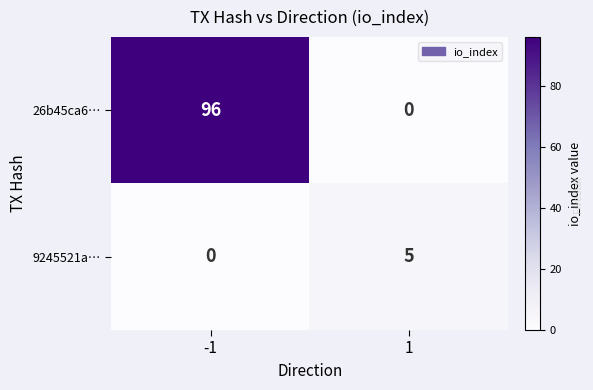

Which series has the largest range (max minus min)?

26b45ca6…